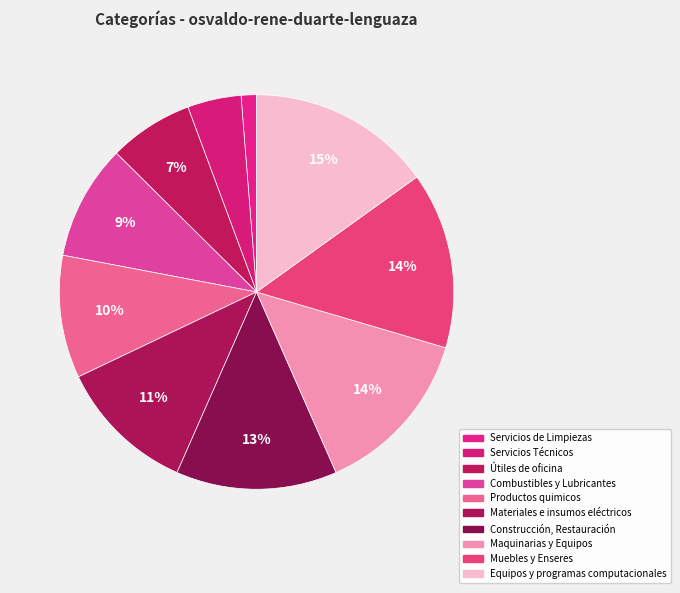

How many slices are in this pie chart?

10